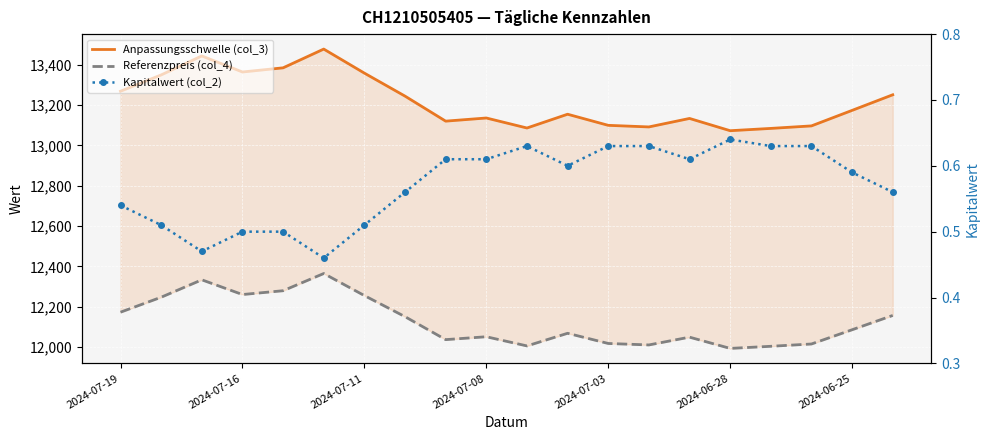

At how many categories does at least one series exceed 5025?

20